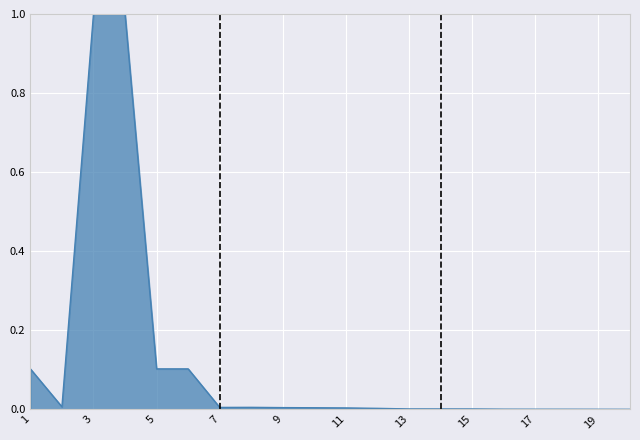

What is the greatest value displayed?

1.0